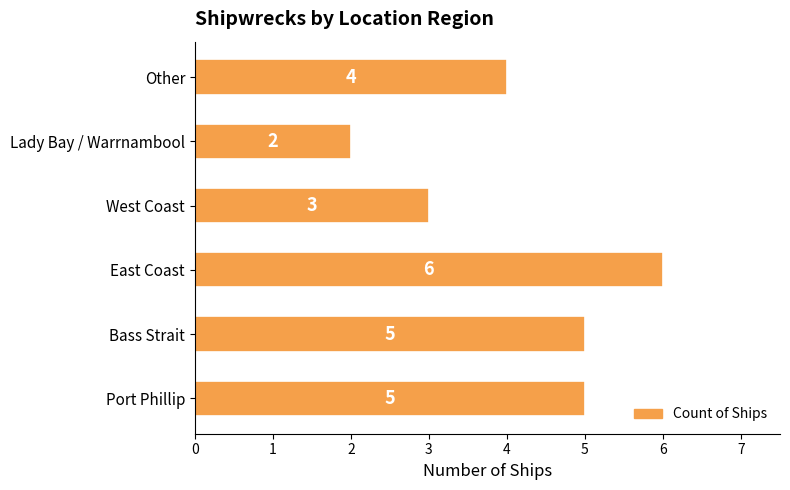

How many bars are there in total?

6